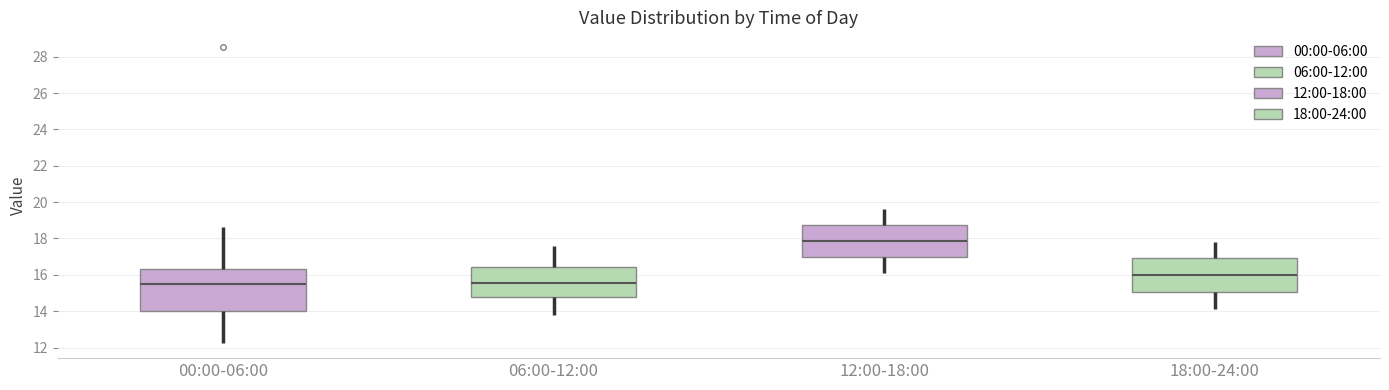

Which box is the tallest, from its lower edge to its upper edge?

00:00-06:00